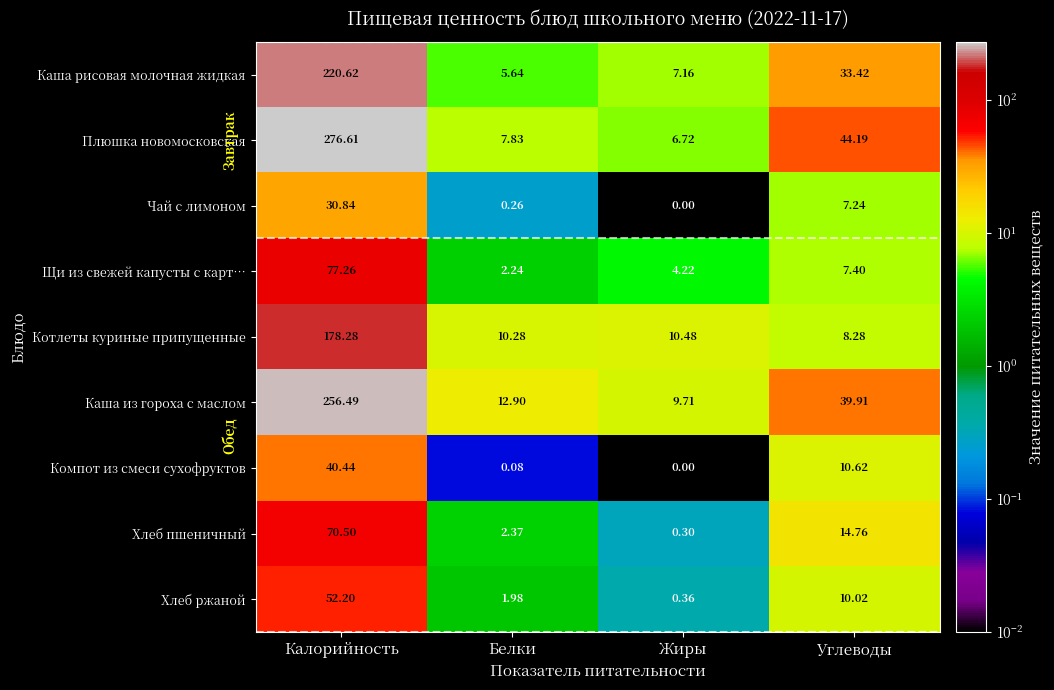

List the labels in order of Плюшка новомосковская value, largest first.

Калорийность, Углеводы, Белки, Жиры